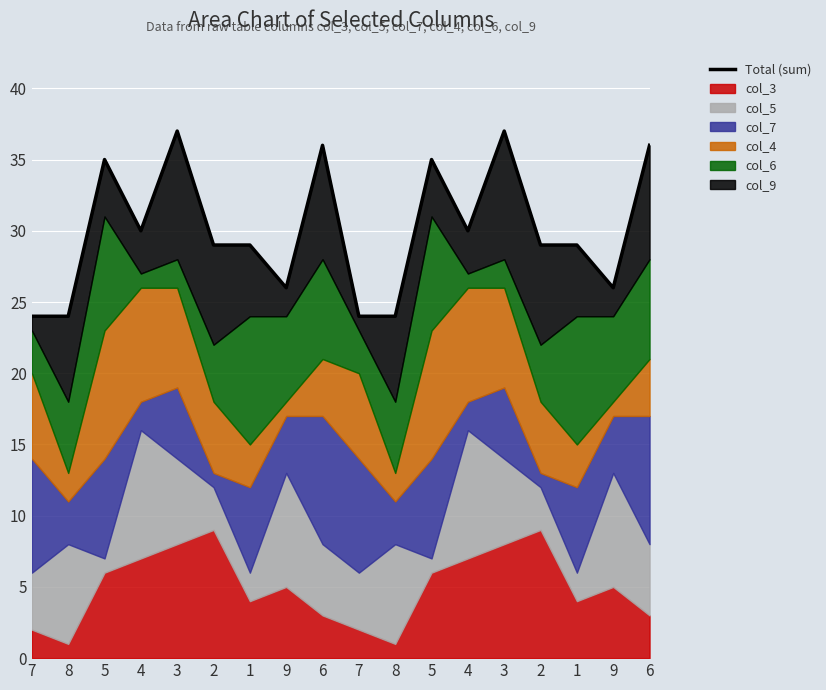

What is the approximate value at 7, to the nearest 5?

25